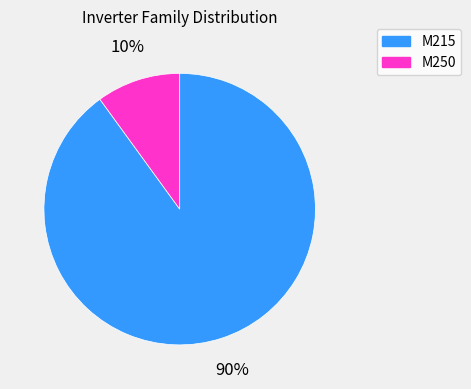

What is the ratio of the value at M250 to the value at M215?

0.1